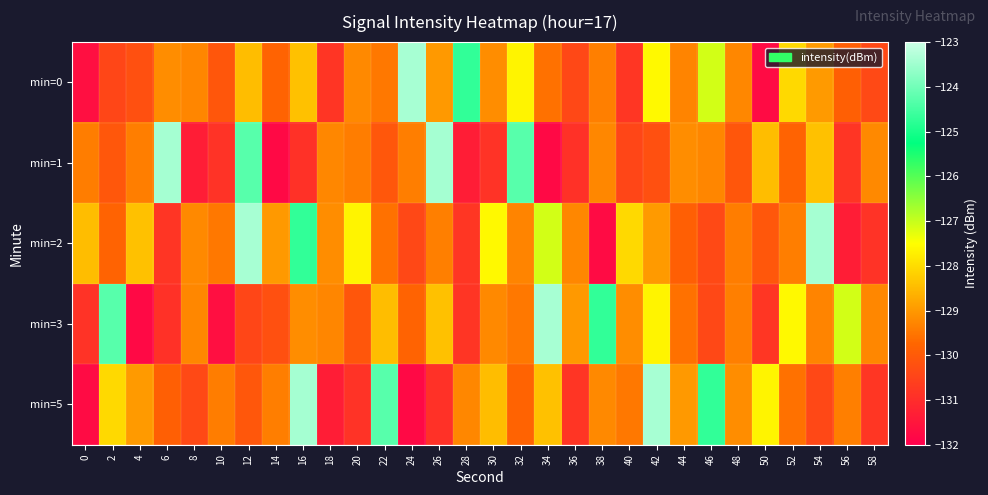

Between 12 and 42, which is larger?

42